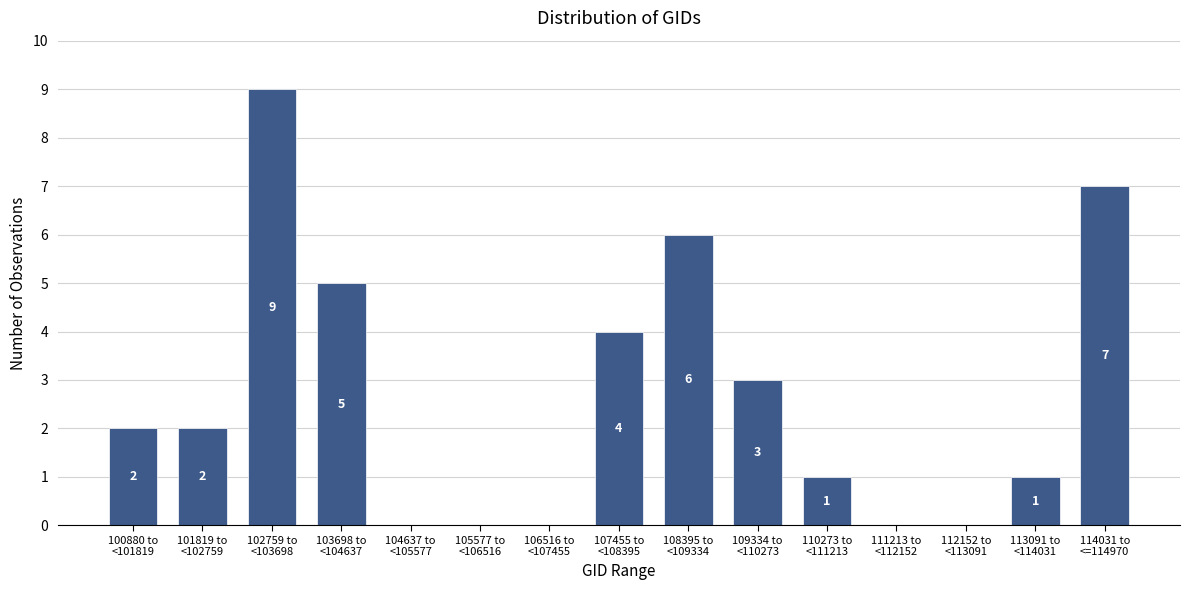

What is the maximum value shown in the chart?

9